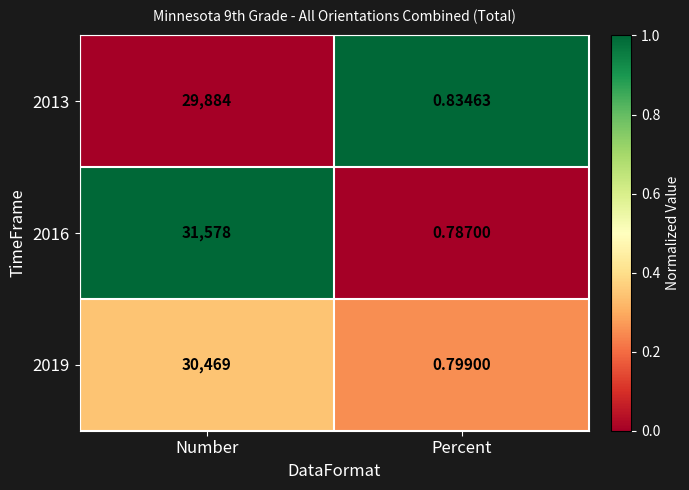

What is the difference between the highest and lowest values at Number?

1694.0